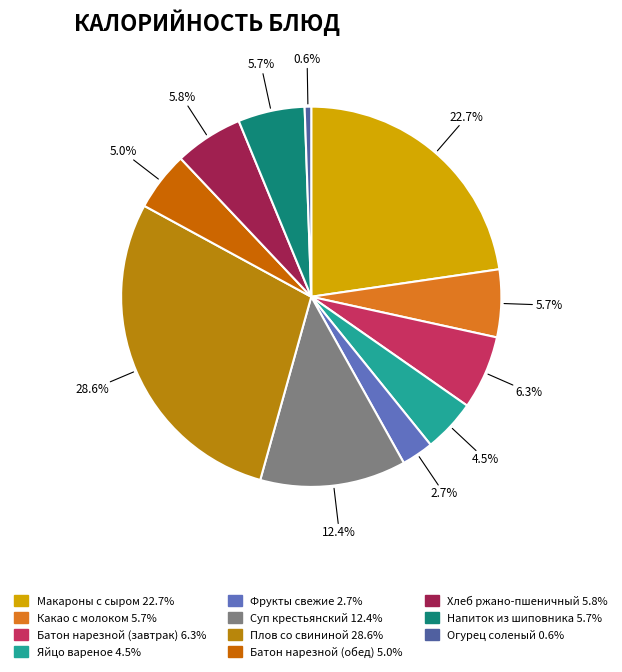

To the nearest percent, what is the difference between the largest and smallest slice percentages?

28%